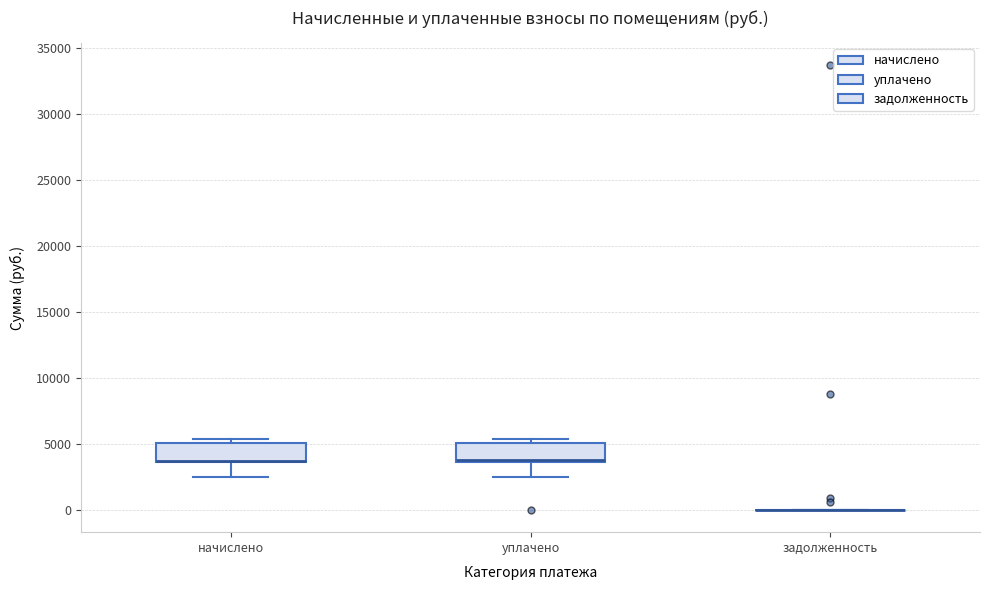

Reading left to right, transcribe this box plot: for each box, give where its median line is, the range the box spans, and where its two whiskers end, as read against the y-axis. The values are not printed on the chart, so give them approximately, as read against the axis.

начислено: median 3500 (drawn on the box's lower edge), box 3500 to 5000, whiskers 2500 to 5500
уплачено: median 4000, box 3500 to 5000, whiskers 2500 to 5500
задолженность: box collapsed to a line at 0, whiskers 0 to 0